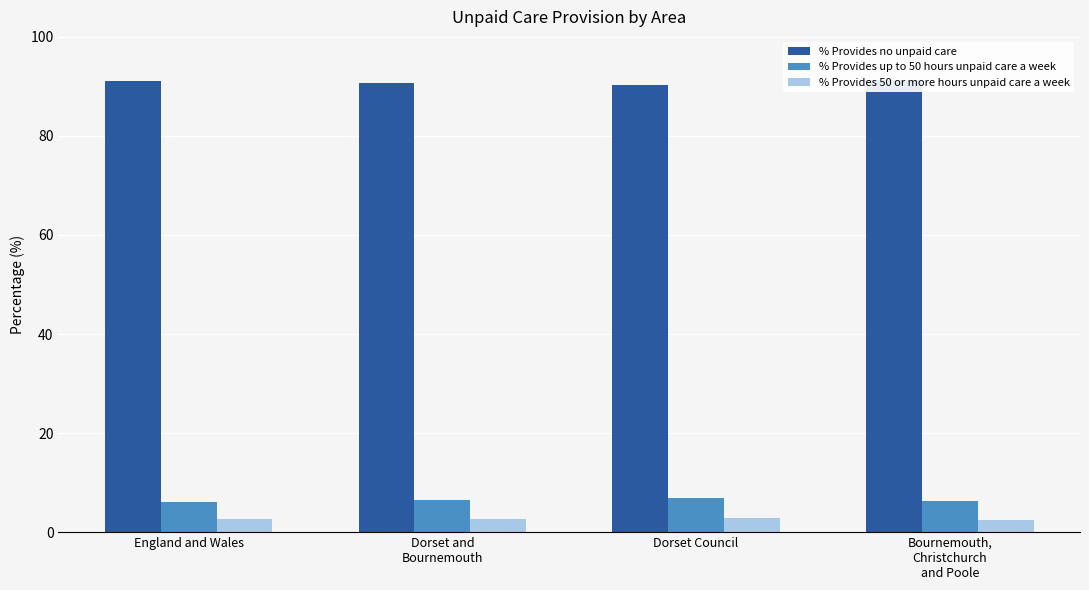

Reading left to right, list all the values displayed in this chart.

% Provides no unpaid care: England and Wales=91.1	Dorset and
Bournemouth=90.8	Dorset Council=90.3	Bournemouth,
Christchurch
and Poole=91.3
% Provides up to 50 hours unpaid care a week: England and Wales=6.2	Dorset and
Bournemouth=6.5	Dorset Council=6.8	Bournemouth,
Christchurch
and Poole=6.2
% Provides 50 or more hours unpaid care a week: England and Wales=2.7	Dorset and
Bournemouth=2.7	Dorset Council=2.9	Bournemouth,
Christchurch
and Poole=2.5